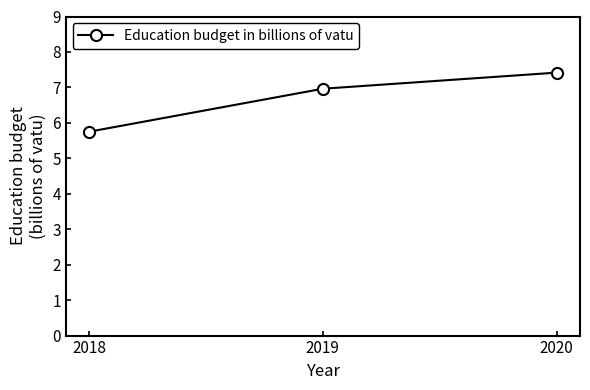

Rank the categories by value from highest to lowest.

2020, 2019, 2018